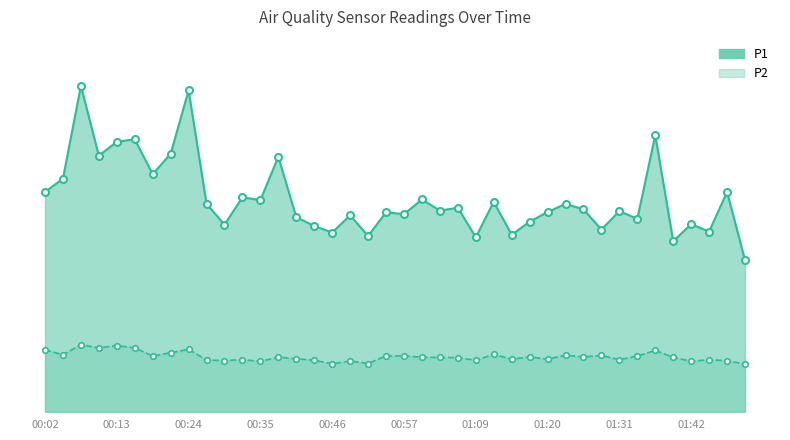

Is the value of P2 at 00:46 greater than the value of P1 at 01:28?

No